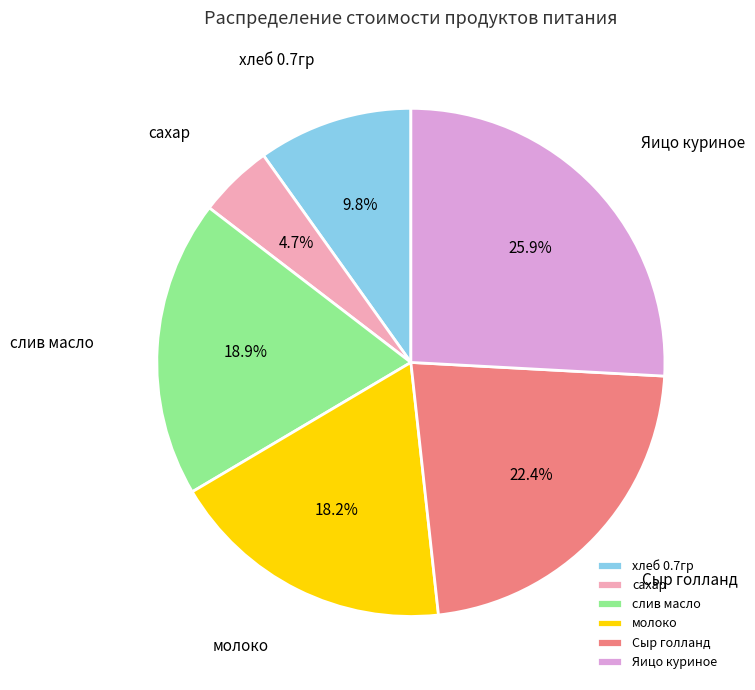

Is there any slice that represents more than half of the pie?

No